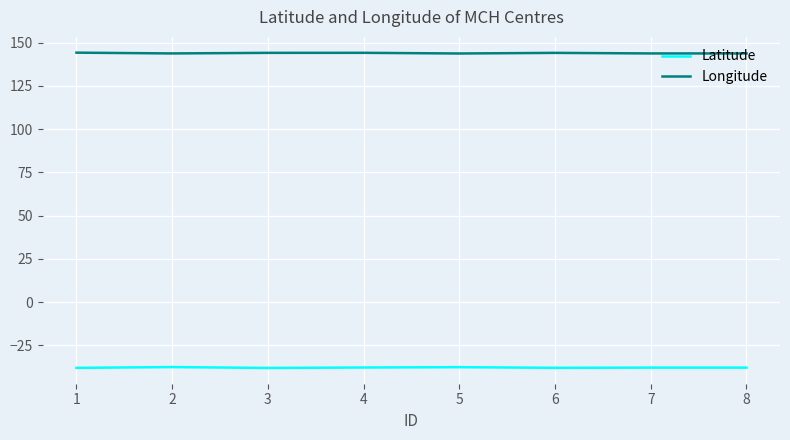

Which series has the largest total across all categories?

Longitude